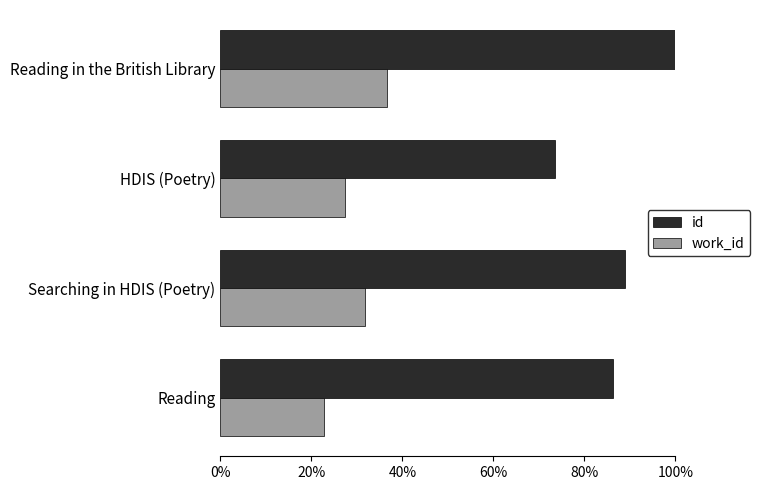

At which category is the sum across all series the highest?

Reading in the British Library